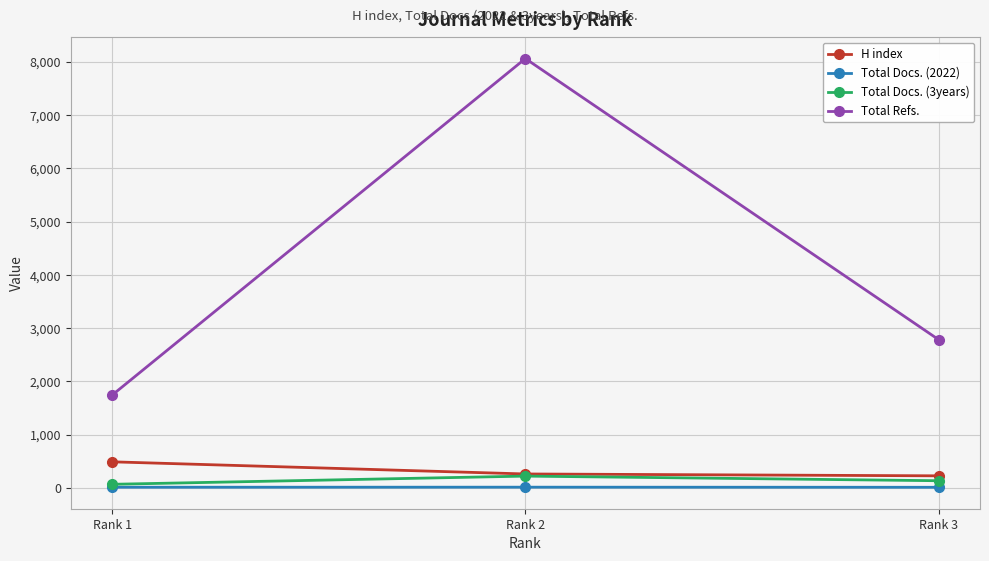

Is it true that Total Refs. equals 1744 at Rank 1?

True